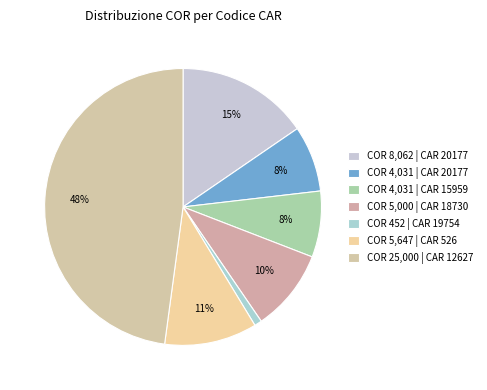

How many slices are in this pie chart?

7